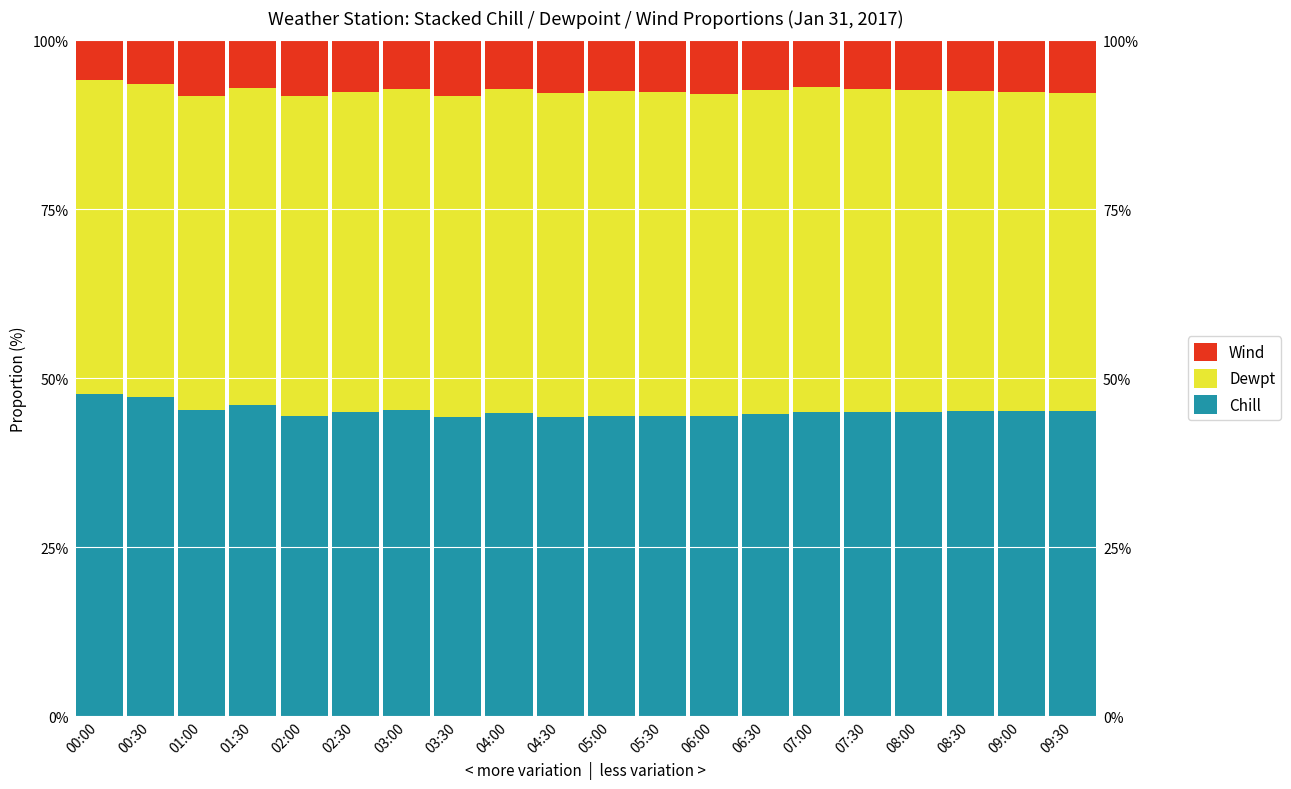

At which category is the sum across all series the highest?

02:30